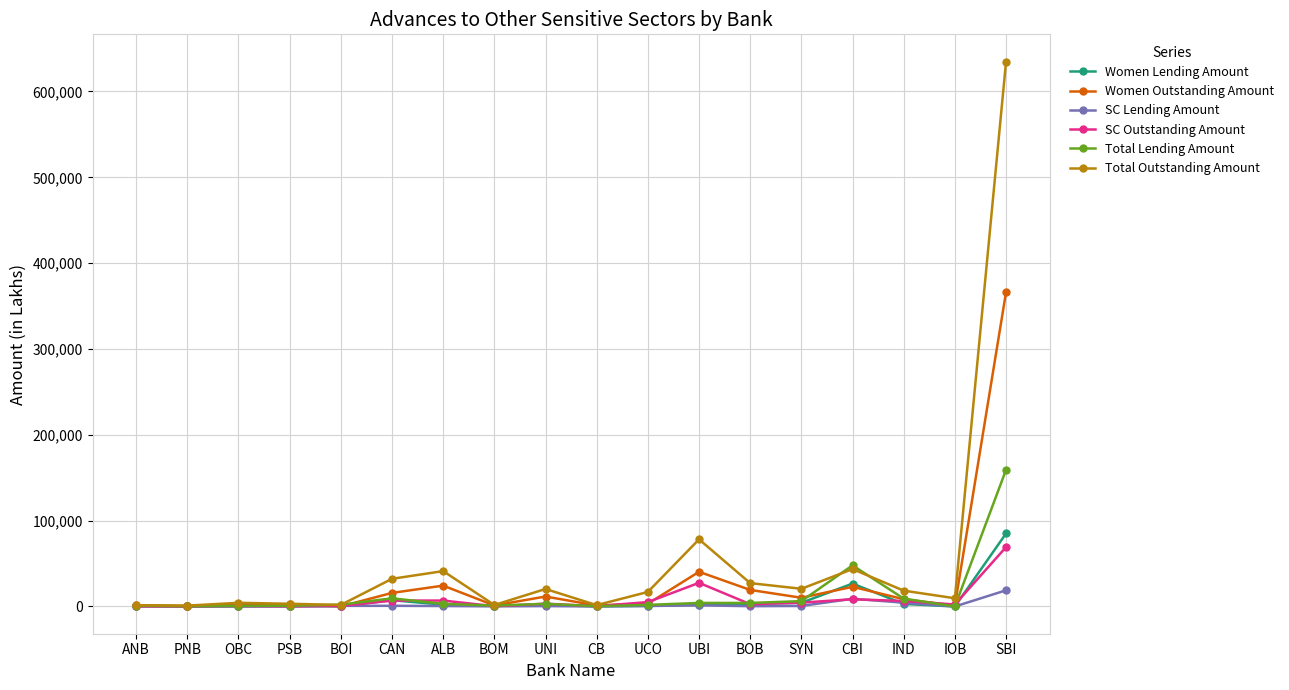

At which category is the sum across all series the highest?

SBI